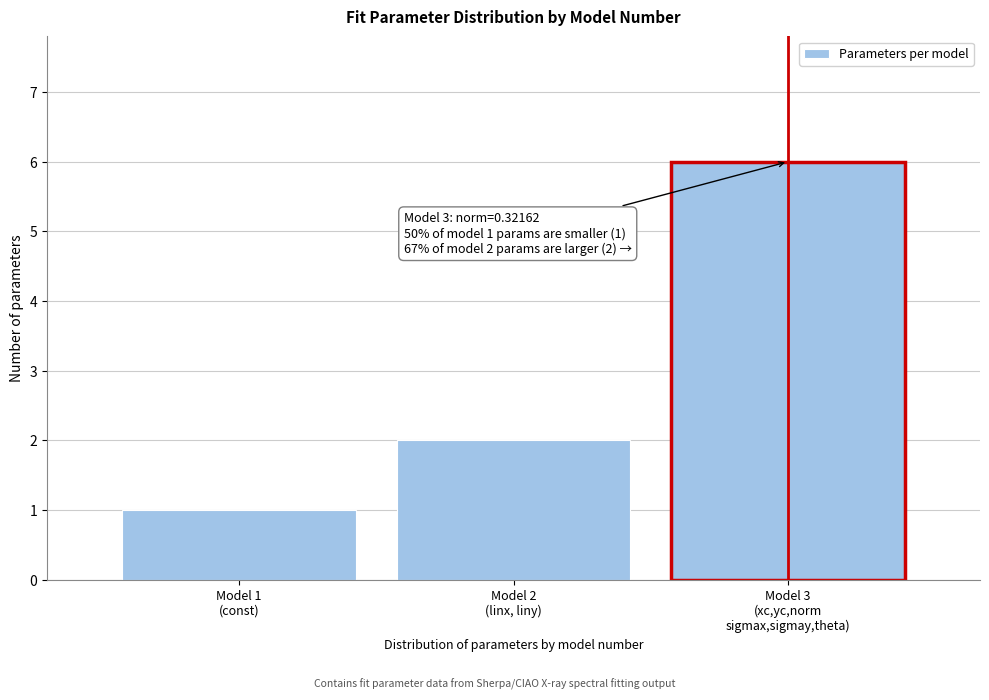

Reading right to left, what are all the values shown in this chart?

6	2	1